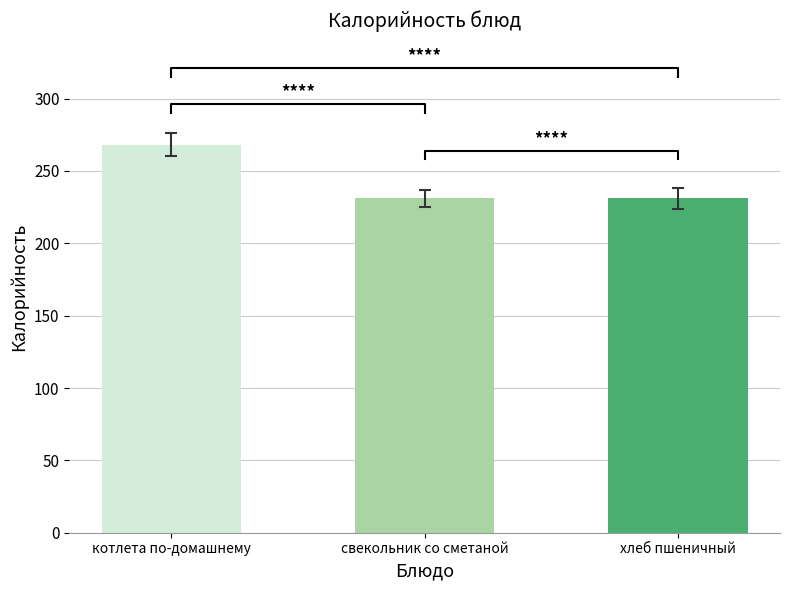

Is it true that the value at хлеб пшеничный is 56?

False